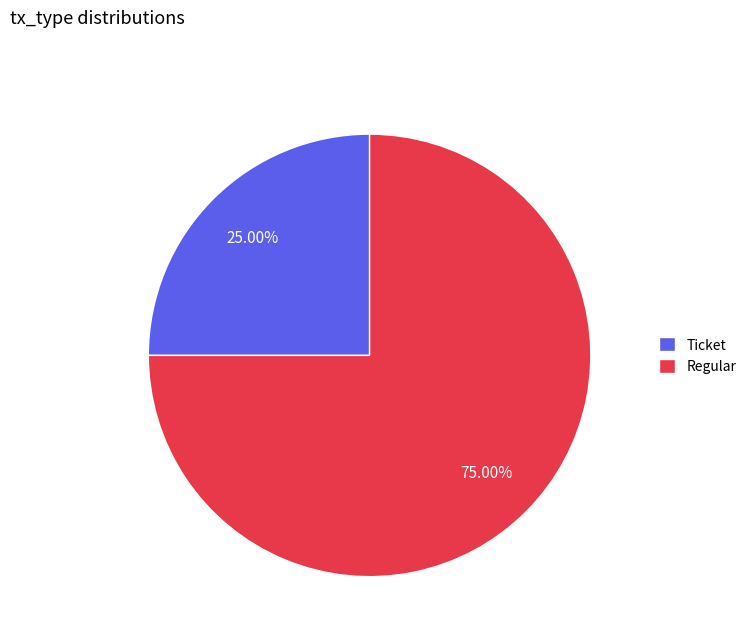

What is the ratio of the value at Regular to the value at Ticket?

3.0